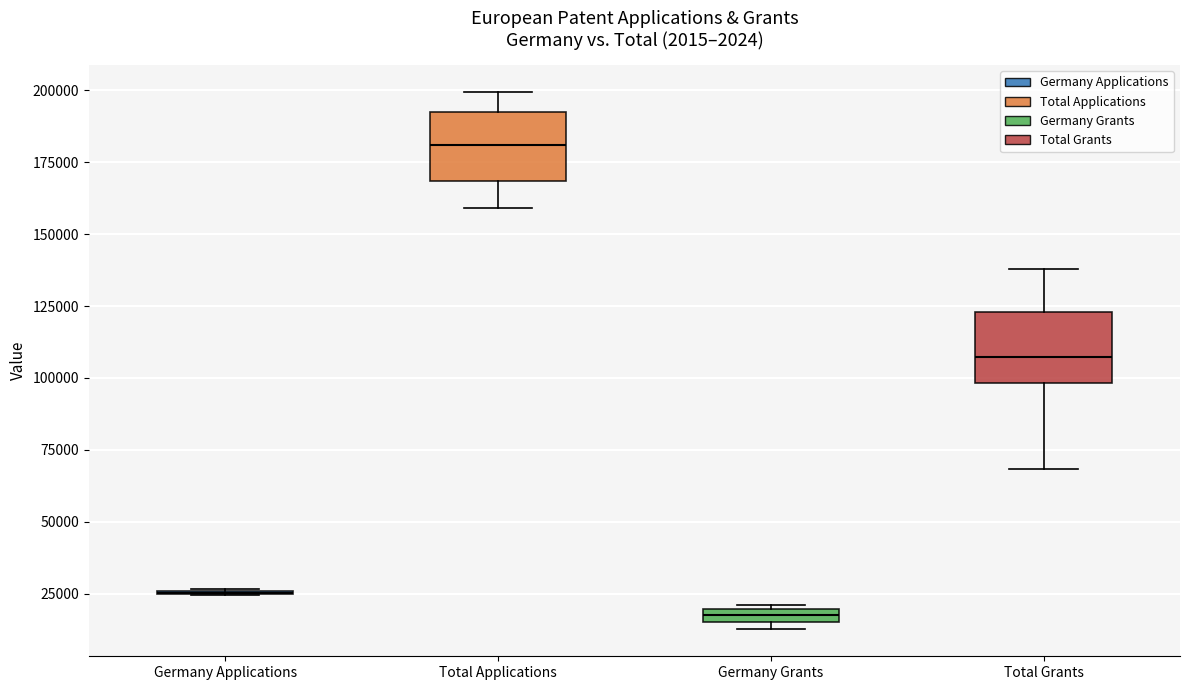

Where is the lower edge of the box for Total Applications on the y-axis? The values are not printed on the chart, so give them approximately, as read against the axis.

170000